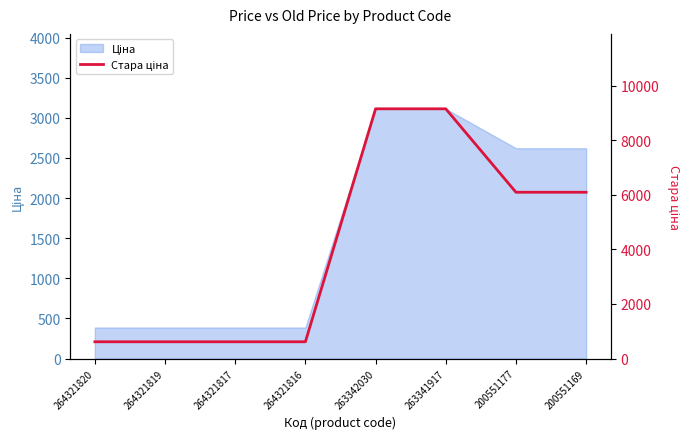

Rank the categories by value from highest to lowest.

263342030, 263341917, 200551177, 200551169, 264321820, 264321819, 264321817, 264321816